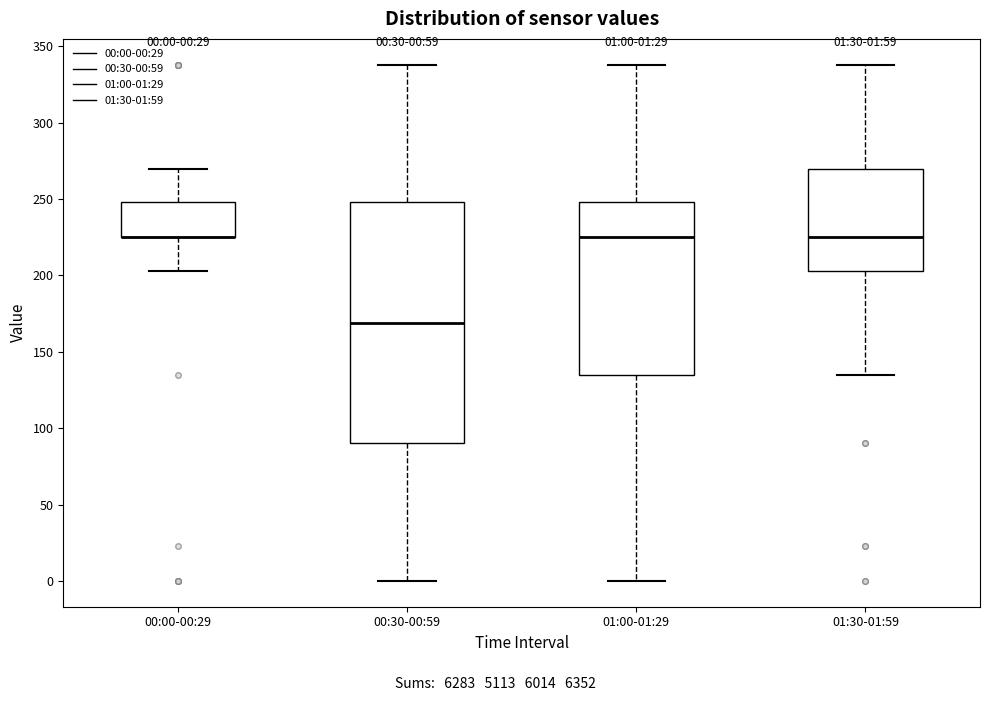

Comparing the boxes themselves (not the whiskers), which one is the tallest?

00:30-00:59